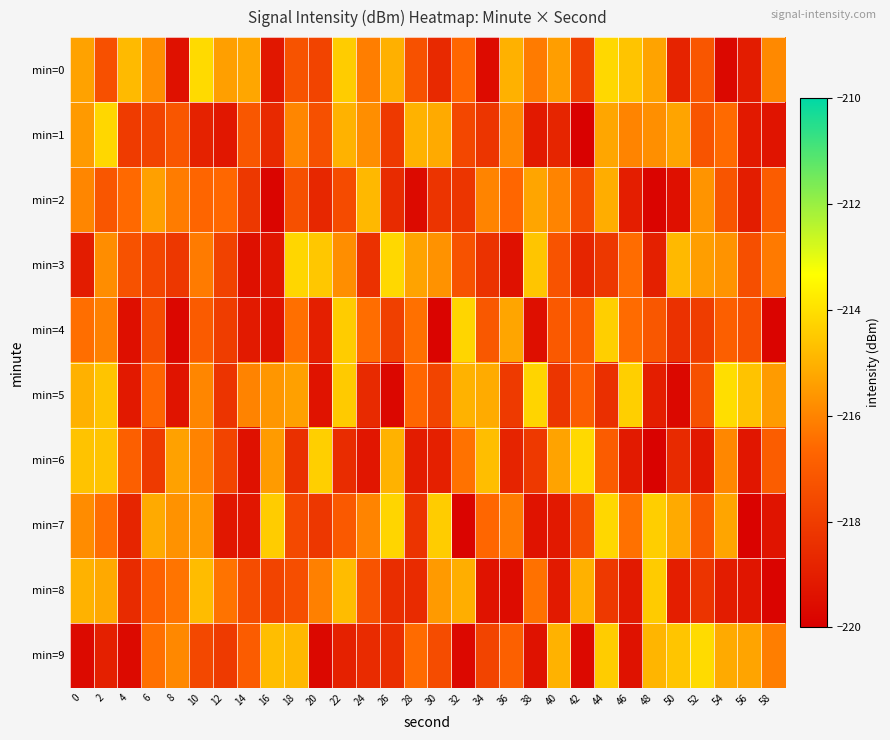

List the series in order of their peak value, lowest first.

min=2, min=8, min=4, min=7, min=1, min=3, min=6, min=0, min=9, min=5